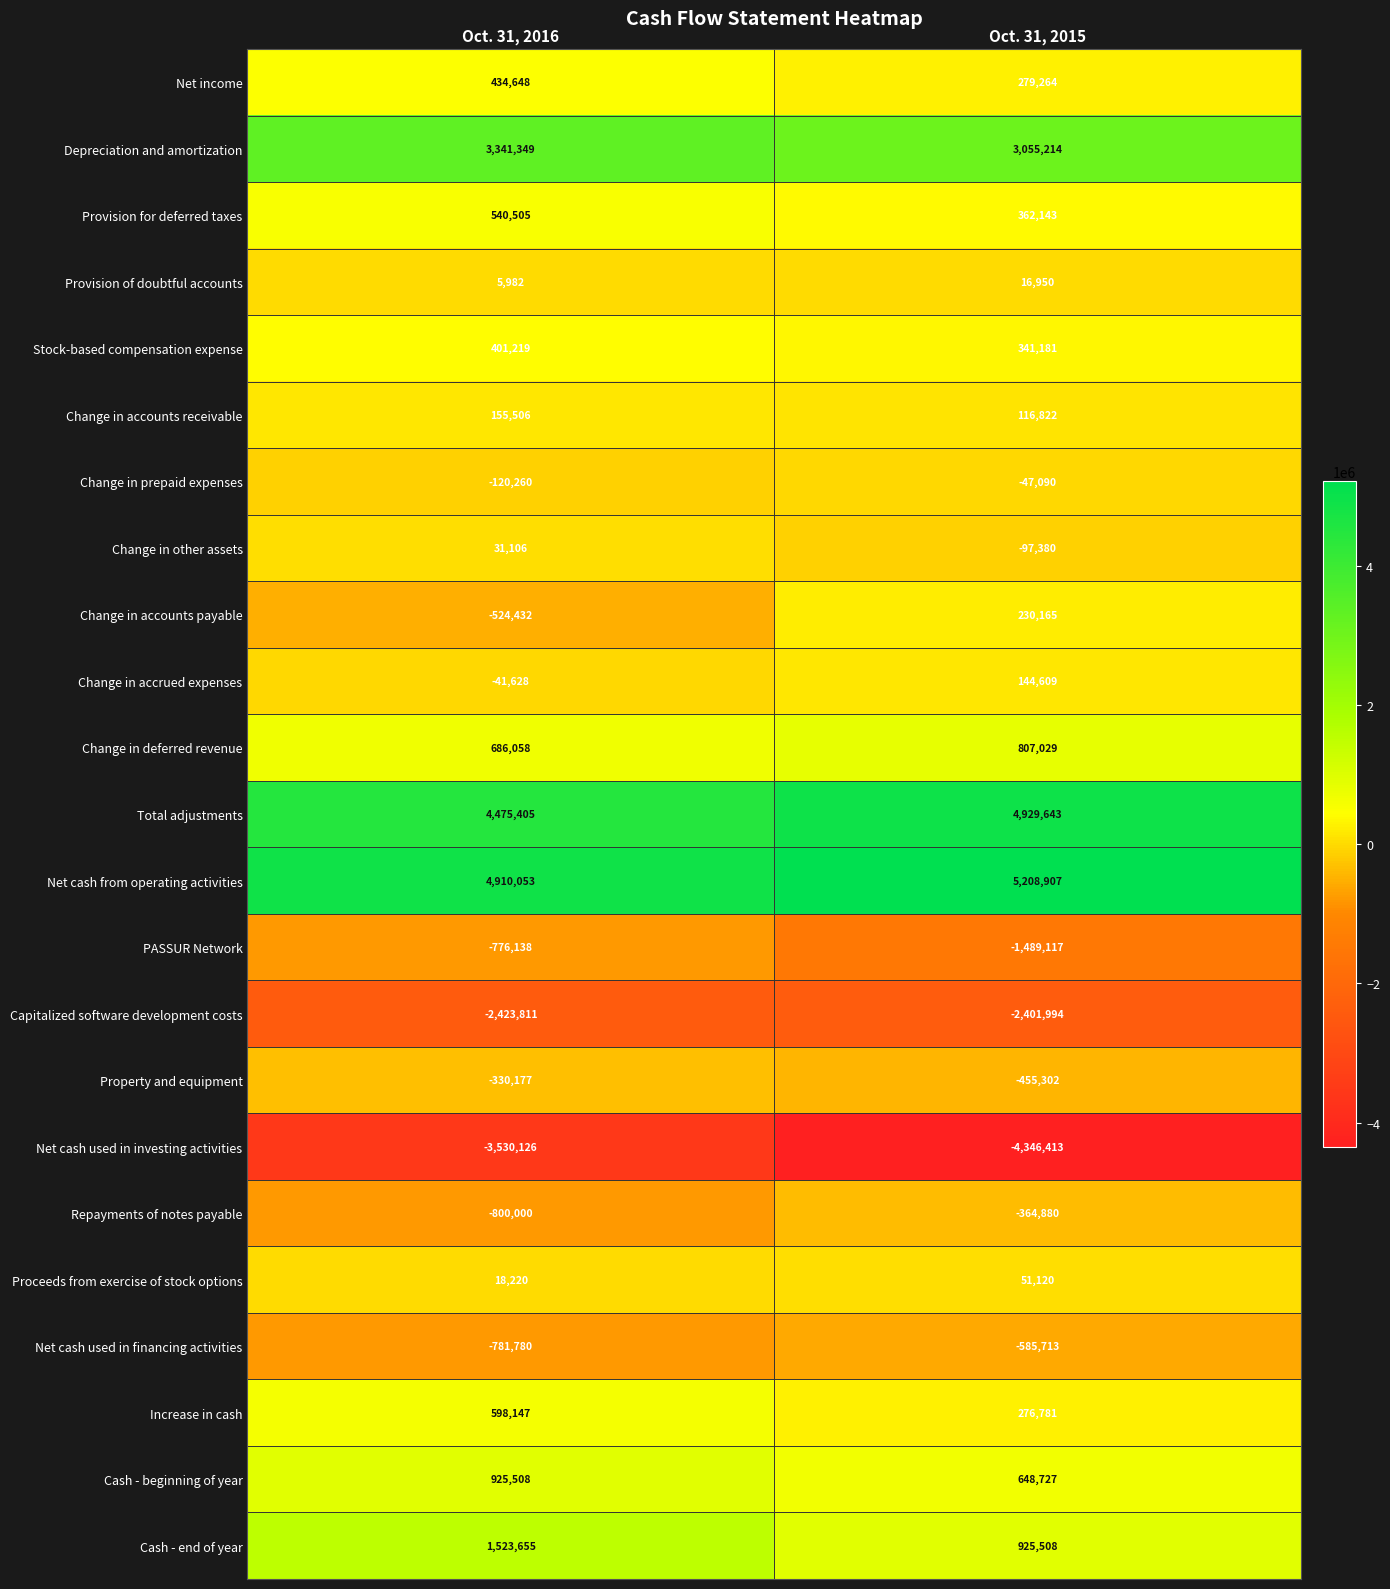

The value of Proceeds from exercise of stock options at Oct. 31, 2016 is 3714. True or false?

False